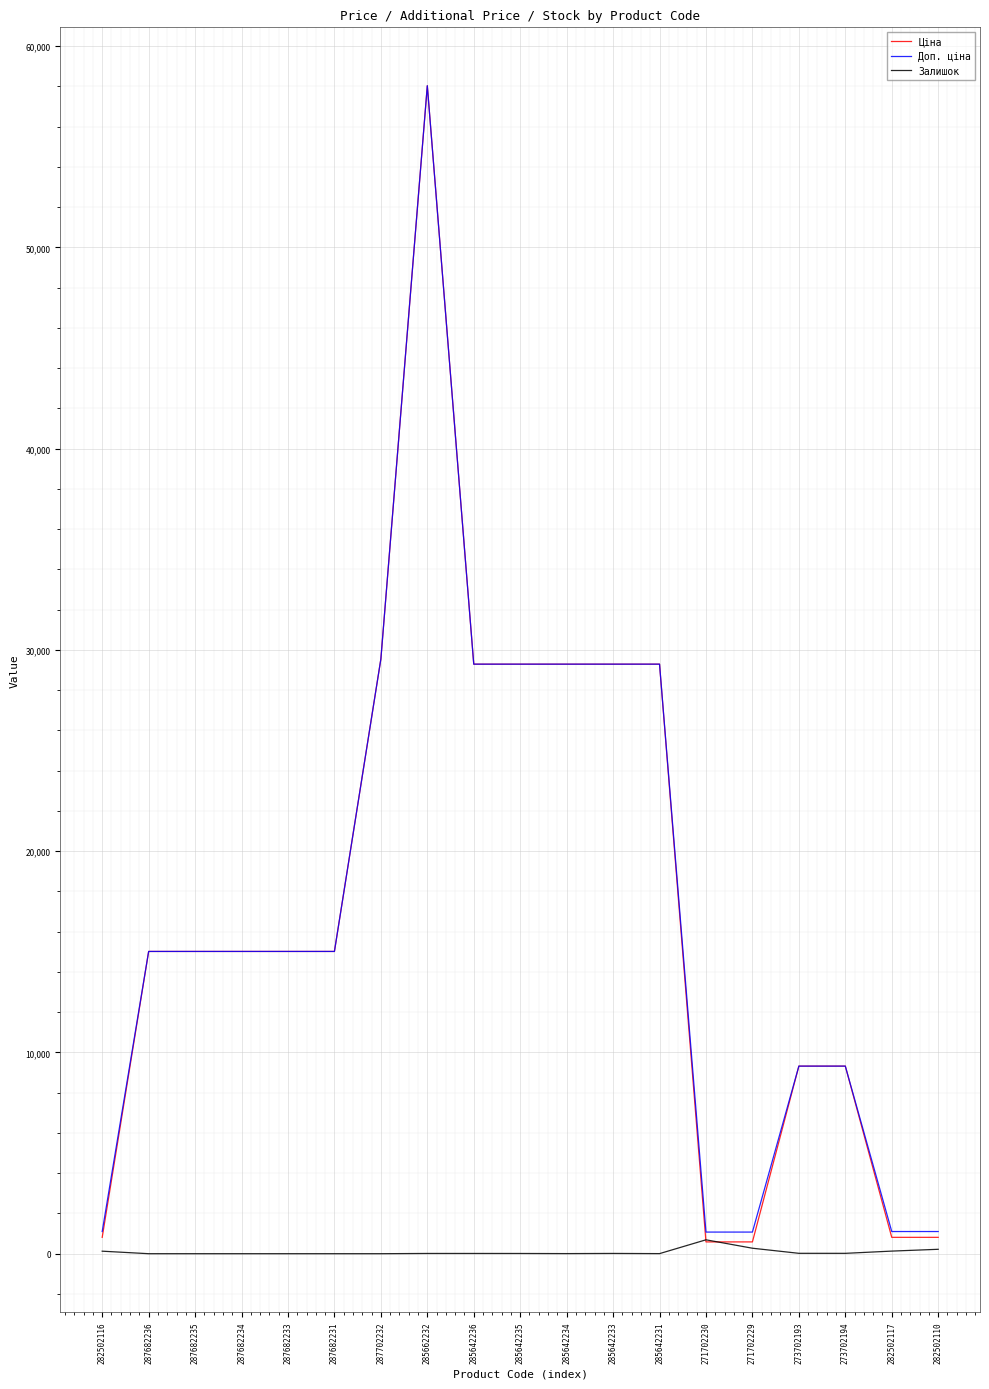

True or false: Доп. ціна has a value of 1101.8 at 282502117.

True